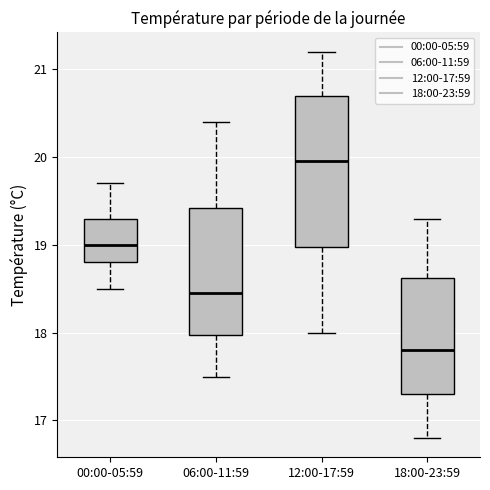

Comparing the boxes themselves (not the whiskers), which one is the tallest?

12:00-17:59